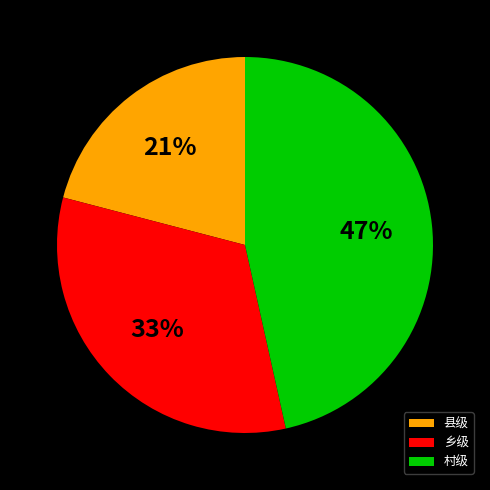

What is the largest slice in the pie chart?

村级